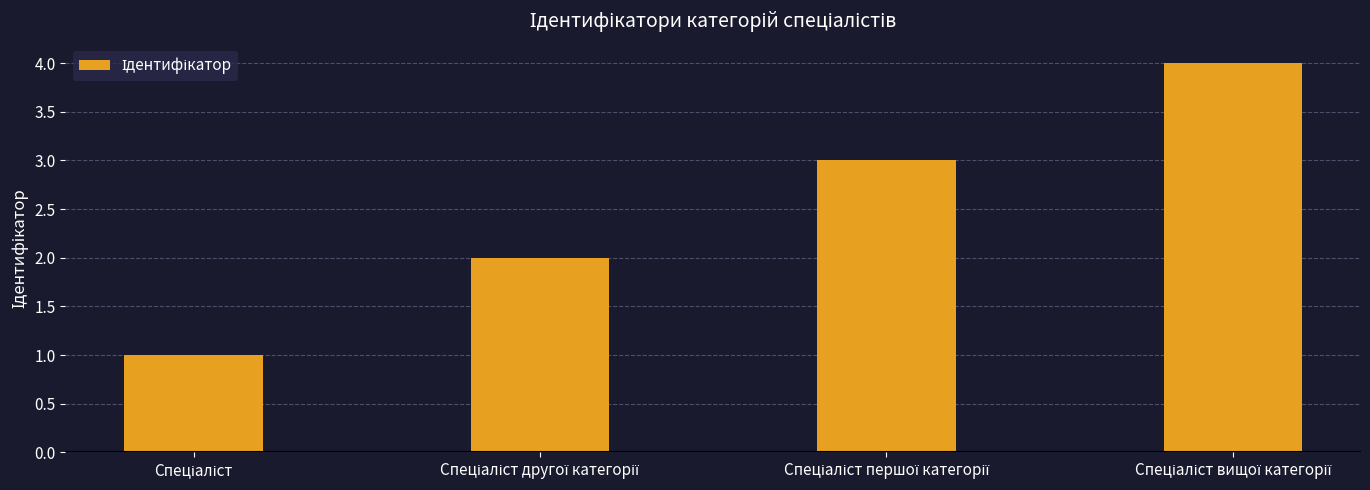

How many data points are less than 3?

2